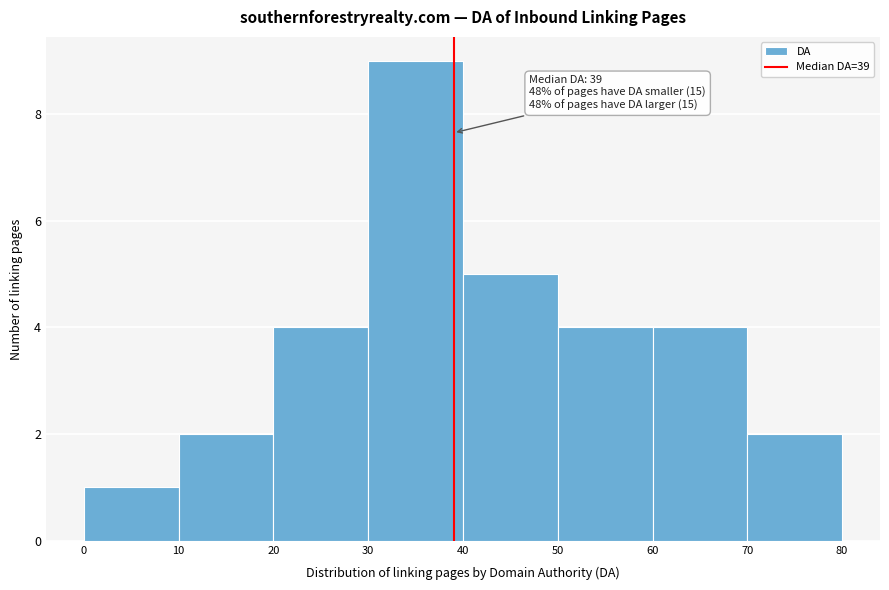

Which range on the x-axis has the tallest bar?

30 to 40